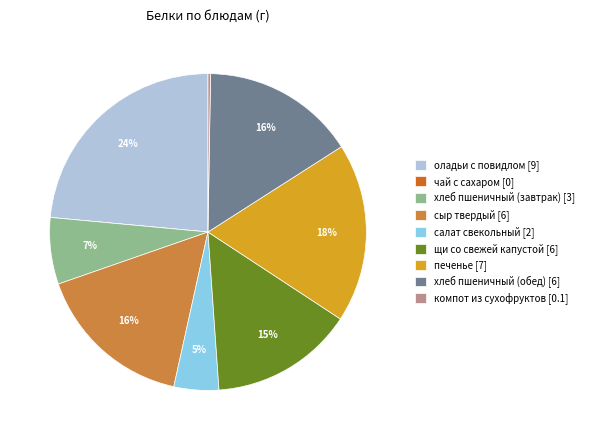

To the nearest percent, what is the average slice percentage?

11%